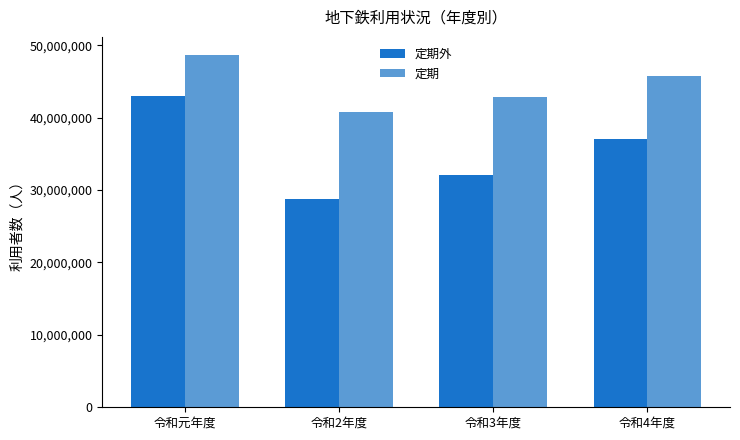

What is the difference between the 定期外 values at 令和2年度 and 令和3年度?

3322908